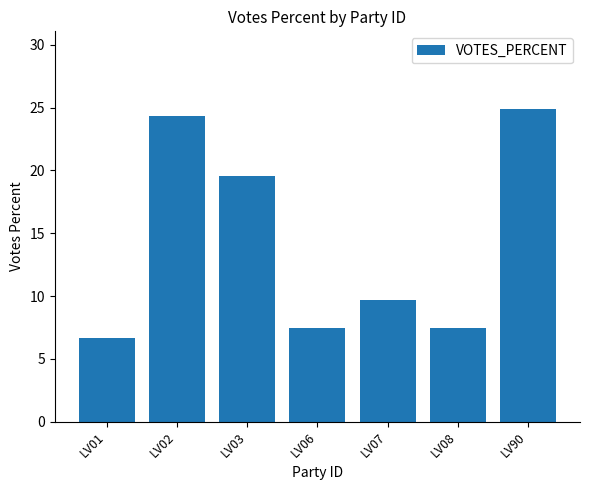

Between LV01 and LV02, which is larger?

LV02